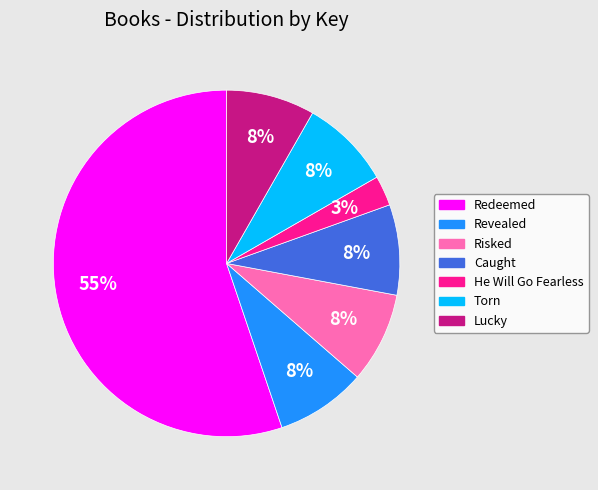

Is the sum of Revealed and Risked greater than half?

No